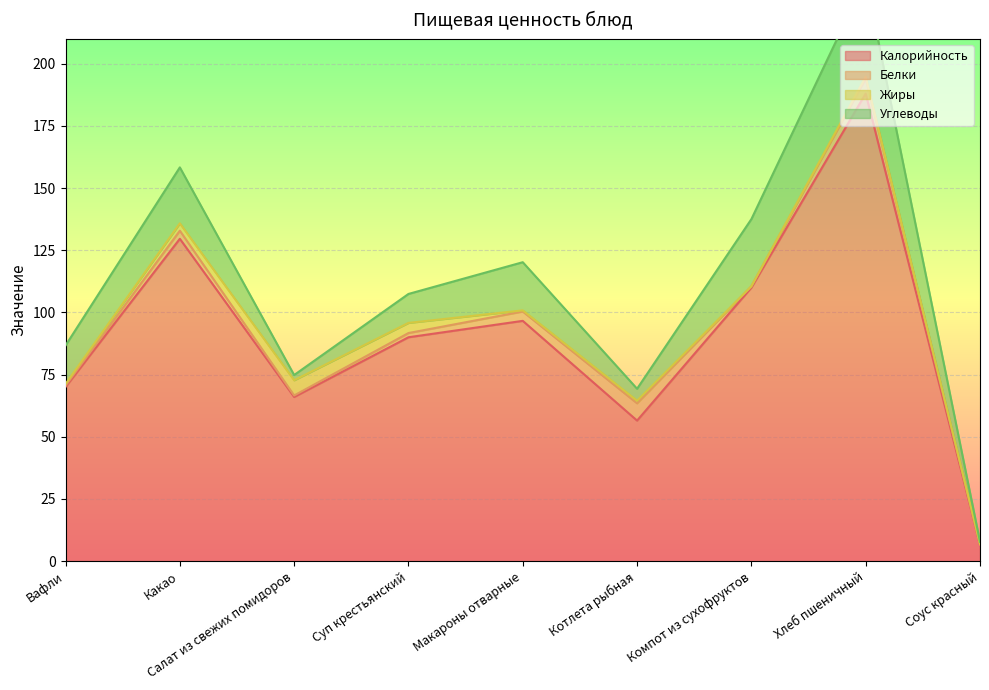

In Жиры, how many points are higher than both neighbors (excluding endpoints)?

3